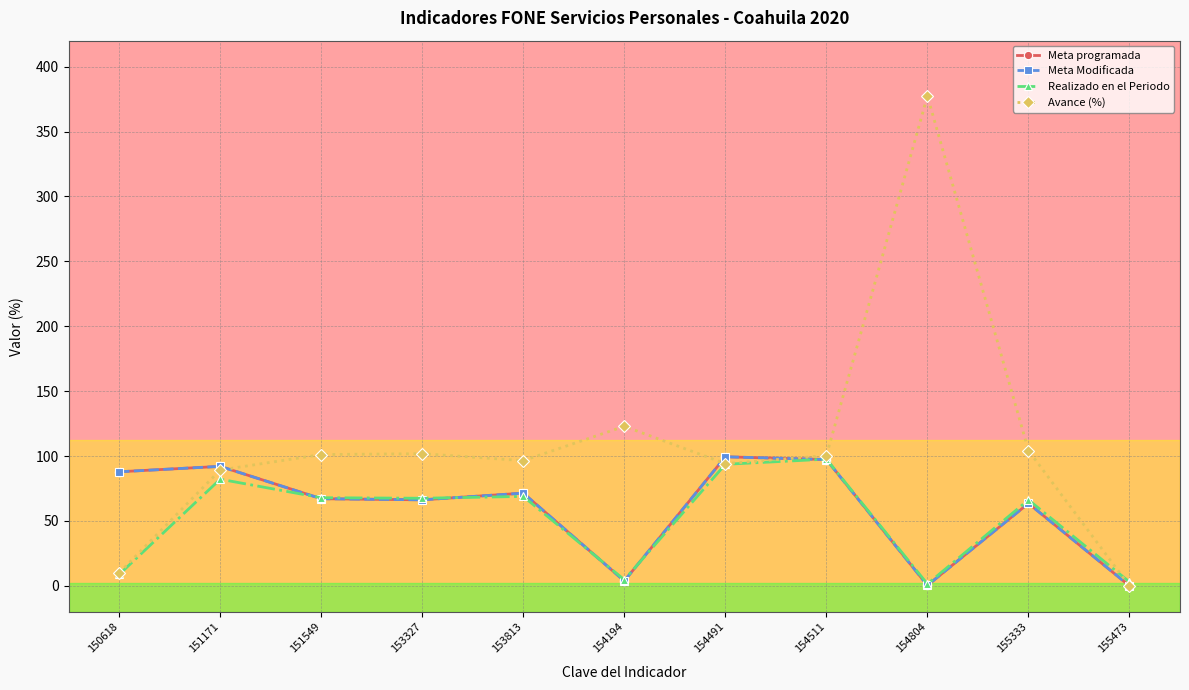

The value of Meta Modificada at 150618 is 87.9. True or false?

True